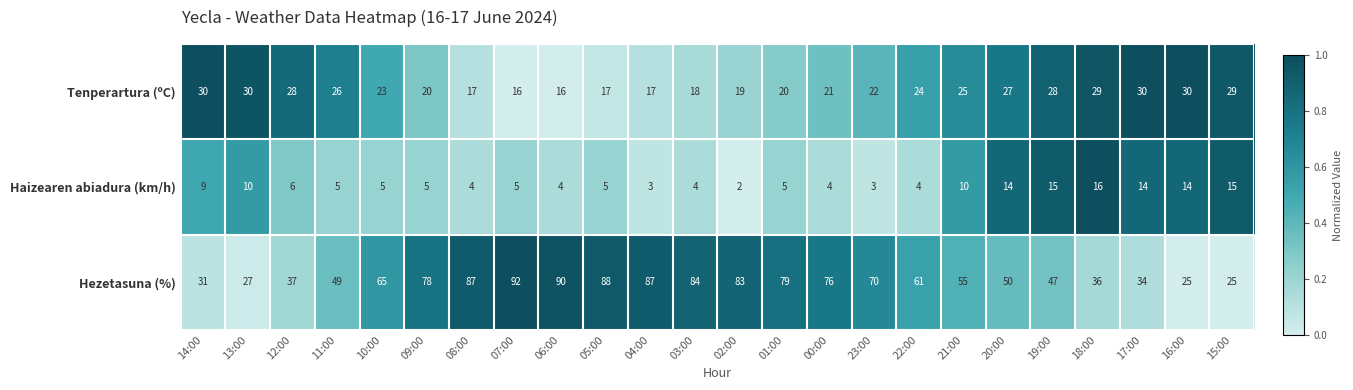

The value of Haizearen abiadura (km/h) at 00:00 is 2. True or false?

False